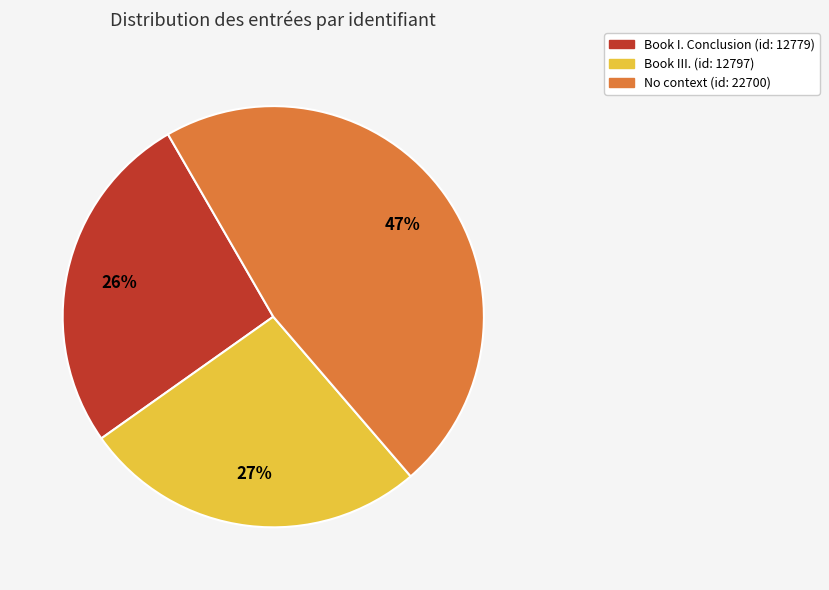

To the nearest percent, what portion does No context (id: 22700) represent?

47%